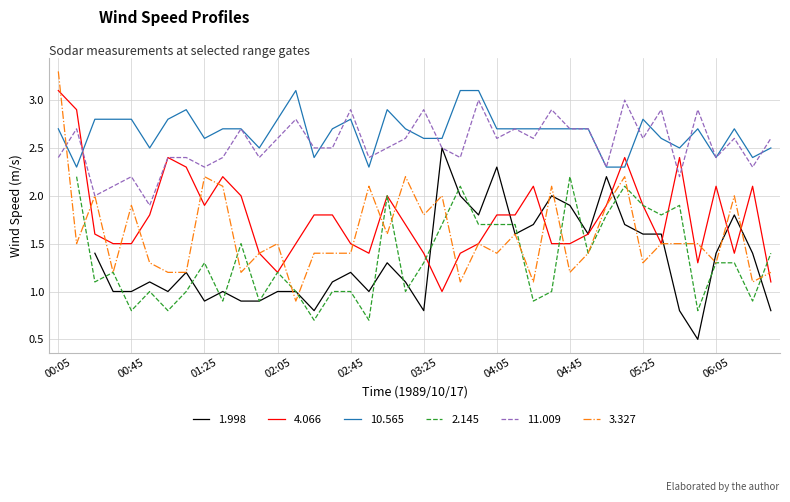

What is the maximum value for 4.066?

3.1